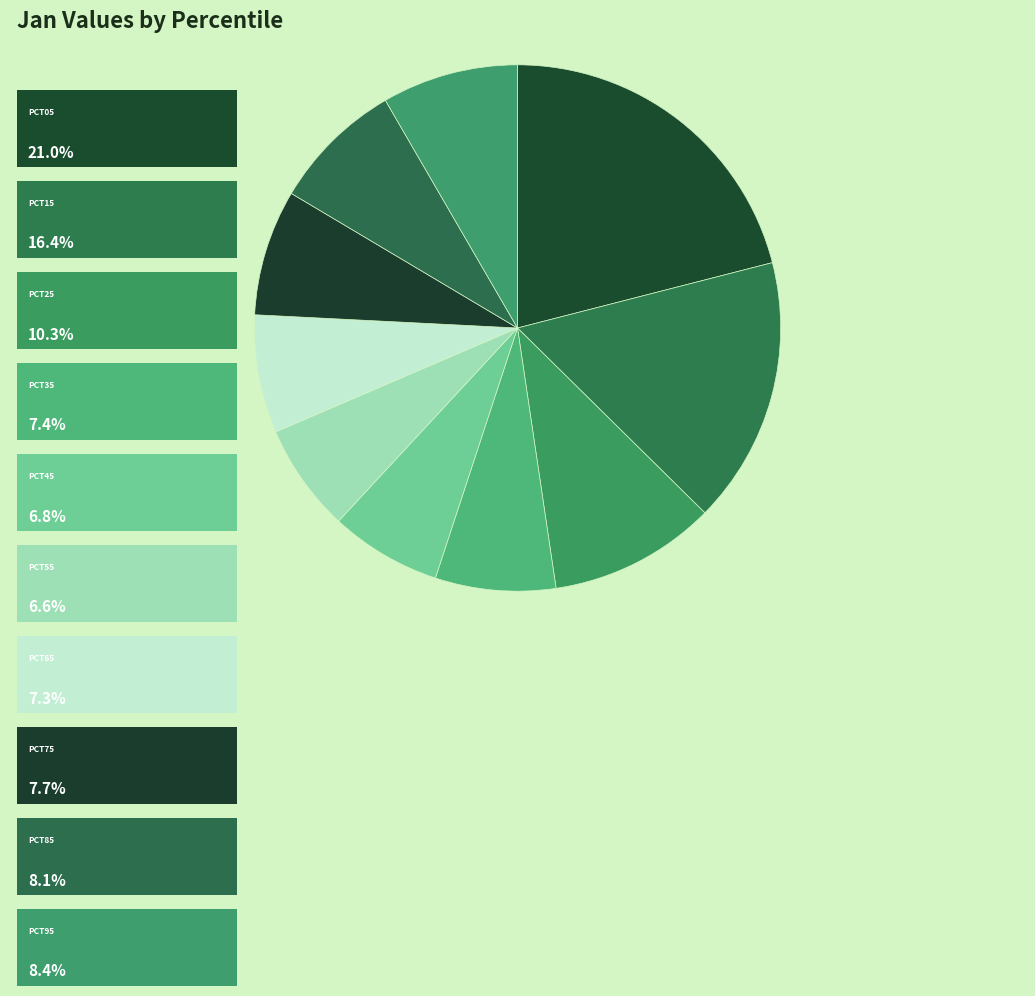

How many slices are in this pie chart?

10